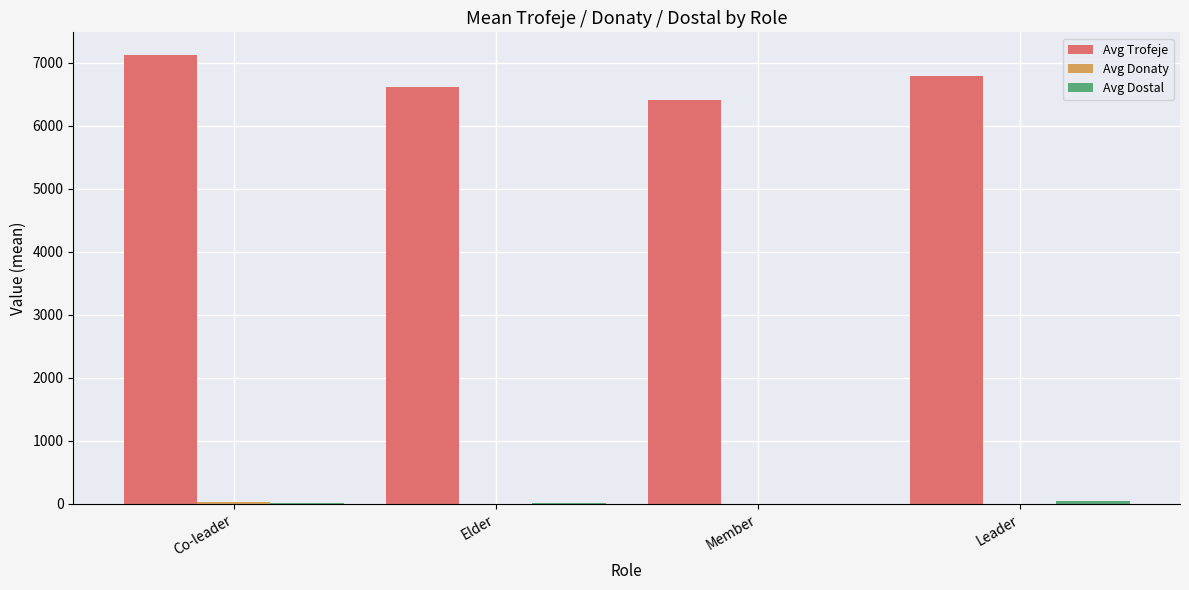

What is the greatest value displayed?

7126.0